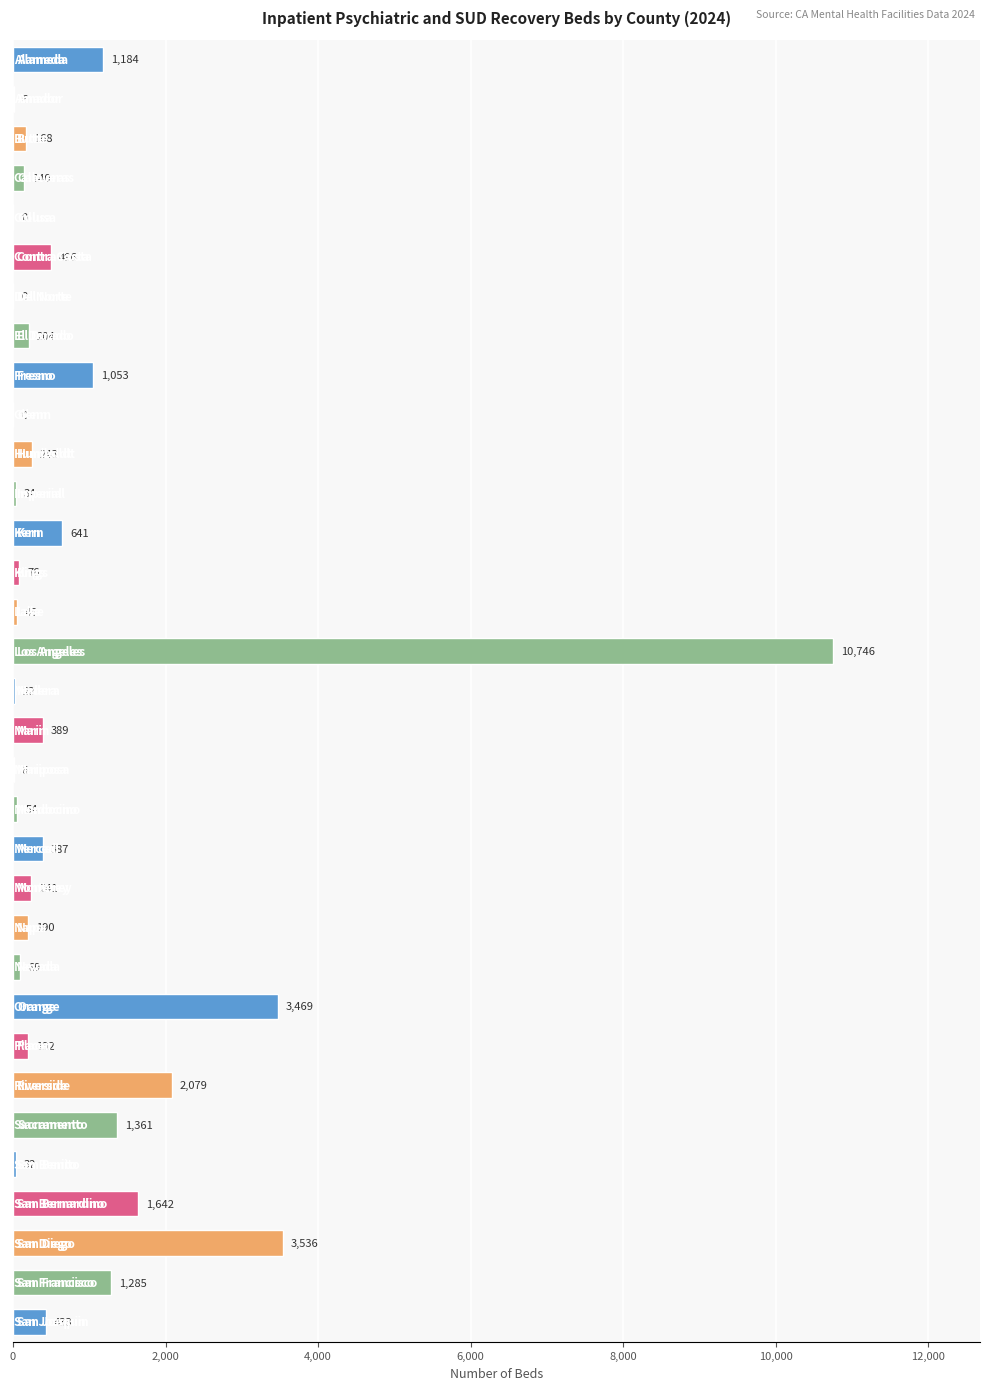

What is the maximum value shown in the chart?

10746